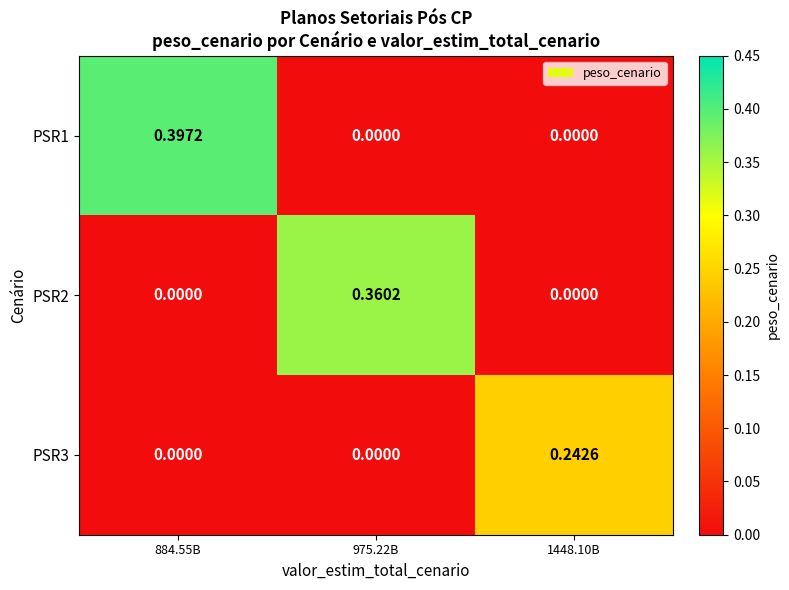

Is the value of PSR1 at 884.55B greater than the value of PSR2 at 975.22B?

Yes